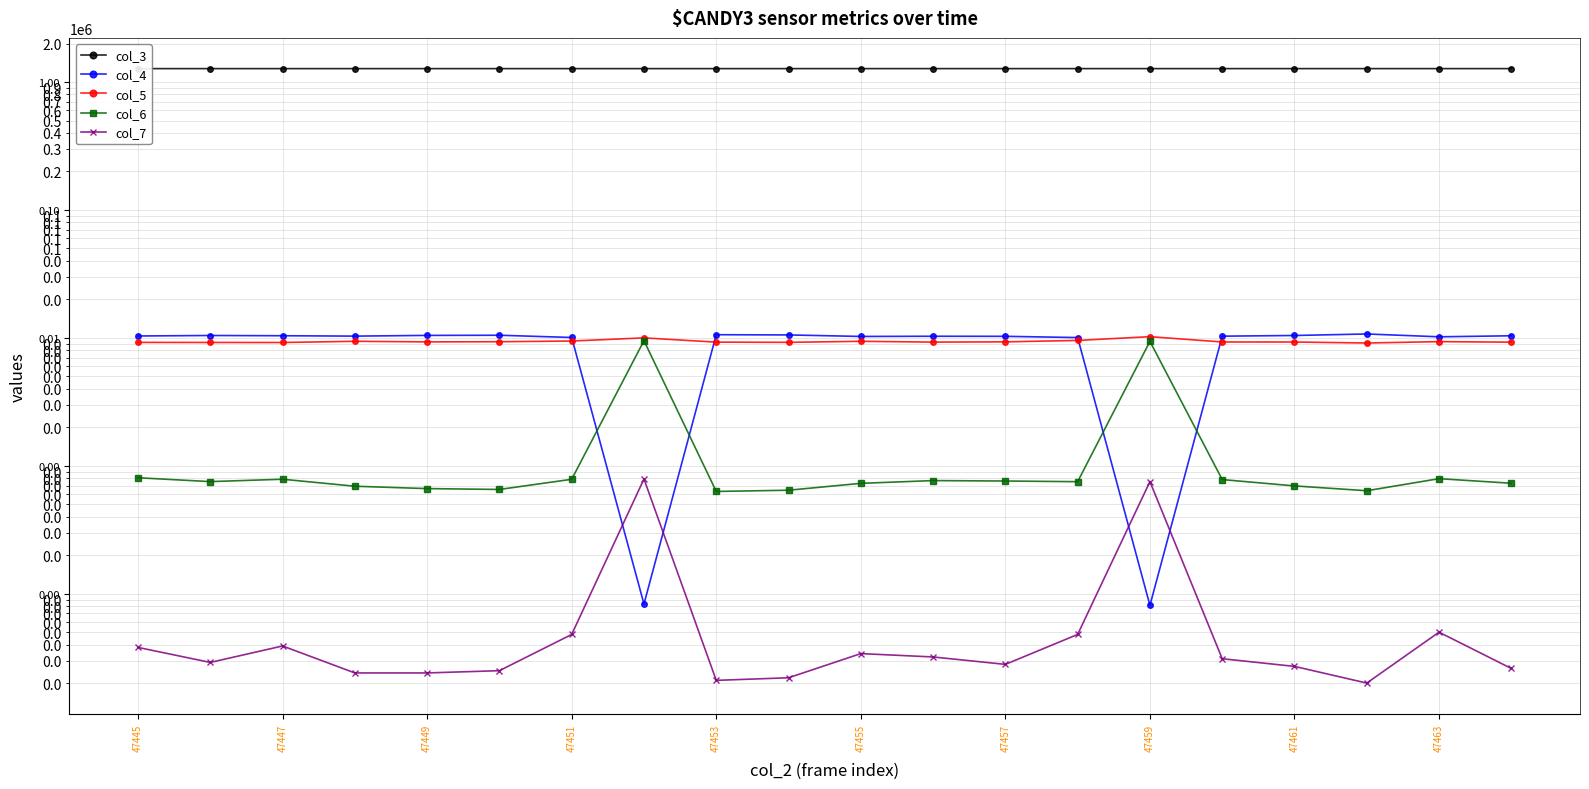

True or false: col_5 has a value of 16550 at 47449.

False